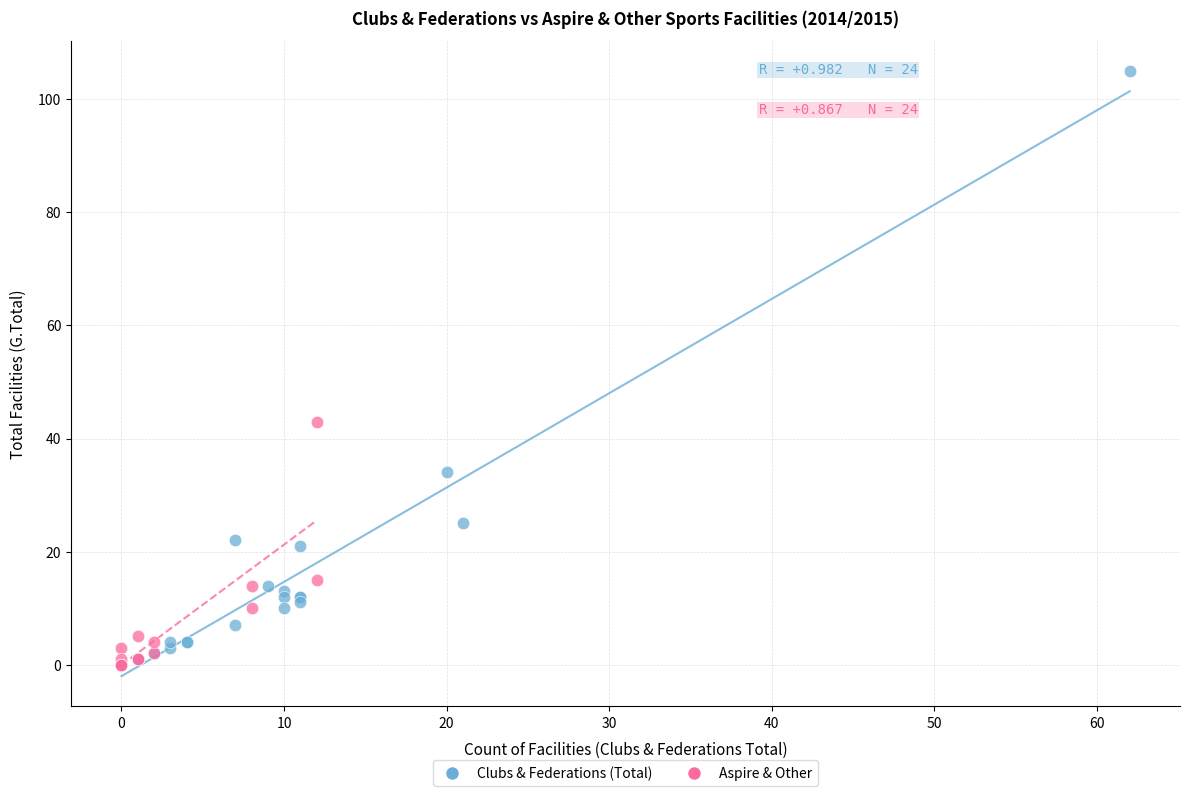

Which series has the widest spread of Y values?

Clubs & Federations (Total)